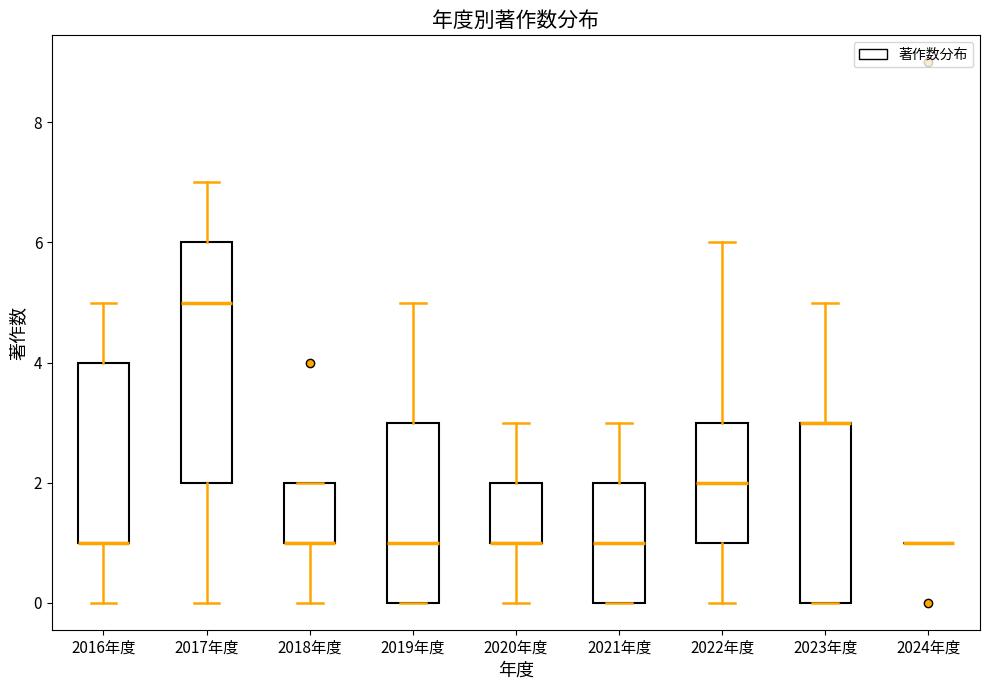

Reading left to right, transcribe this box plot: for each box, give where its median line is, the range the box spans, and where its two whiskers end, as read against the y-axis. The values are not printed on the chart, so give them approximately, as read against the axis.

2016年度: median 1 (drawn on the box's lower edge), box 1 to 4, whiskers 0 to 5
2017年度: median 5, box 2 to 6, whiskers 0 to 7
2018年度: median 1 (drawn on the box's lower edge), box 1 to 2, whiskers 0 to 2
2019年度: median 1, box 0 to 3, whiskers 0 to 5
2020年度: median 1 (drawn on the box's lower edge), box 1 to 2, whiskers 0 to 3
2021年度: median 1, box 0 to 2, whiskers 0 to 3
2022年度: median 2, box 1 to 3, whiskers 0 to 6
2023年度: median 3 (drawn on the box's upper edge), box 0 to 3, whiskers 0 to 5
2024年度: box collapsed to a line at 1, whiskers 1 to 1